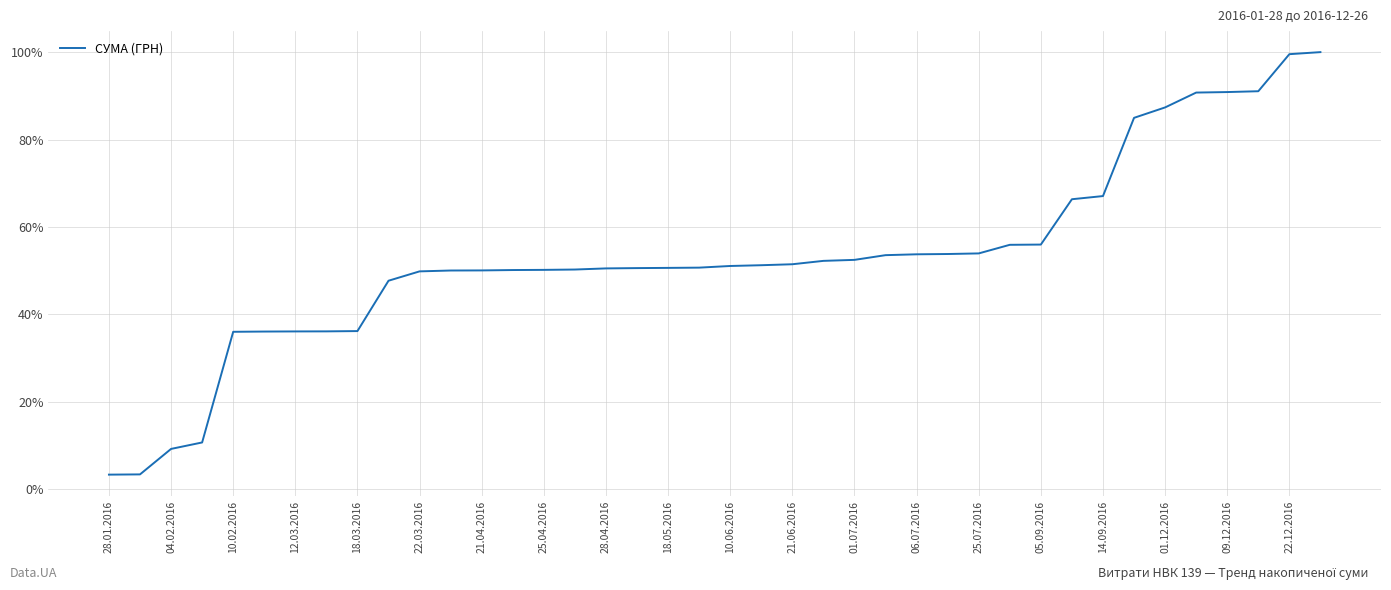

What is the average value?

53.0